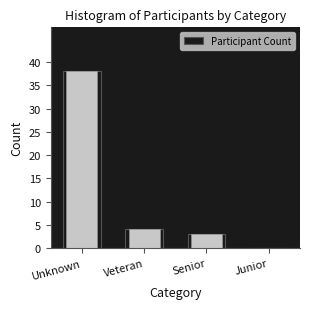

Reading left to right, transcribe all the data shown in this chart.

Unknown=38	Veteran=4	Senior=3	Junior=0